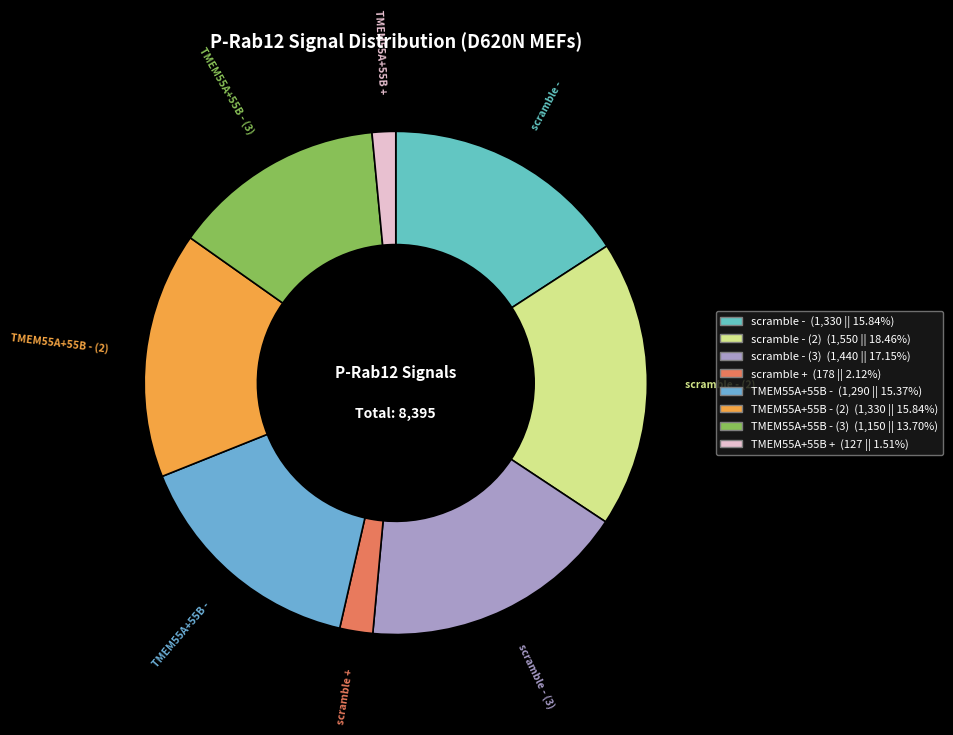

How many slices are in this pie chart?

8